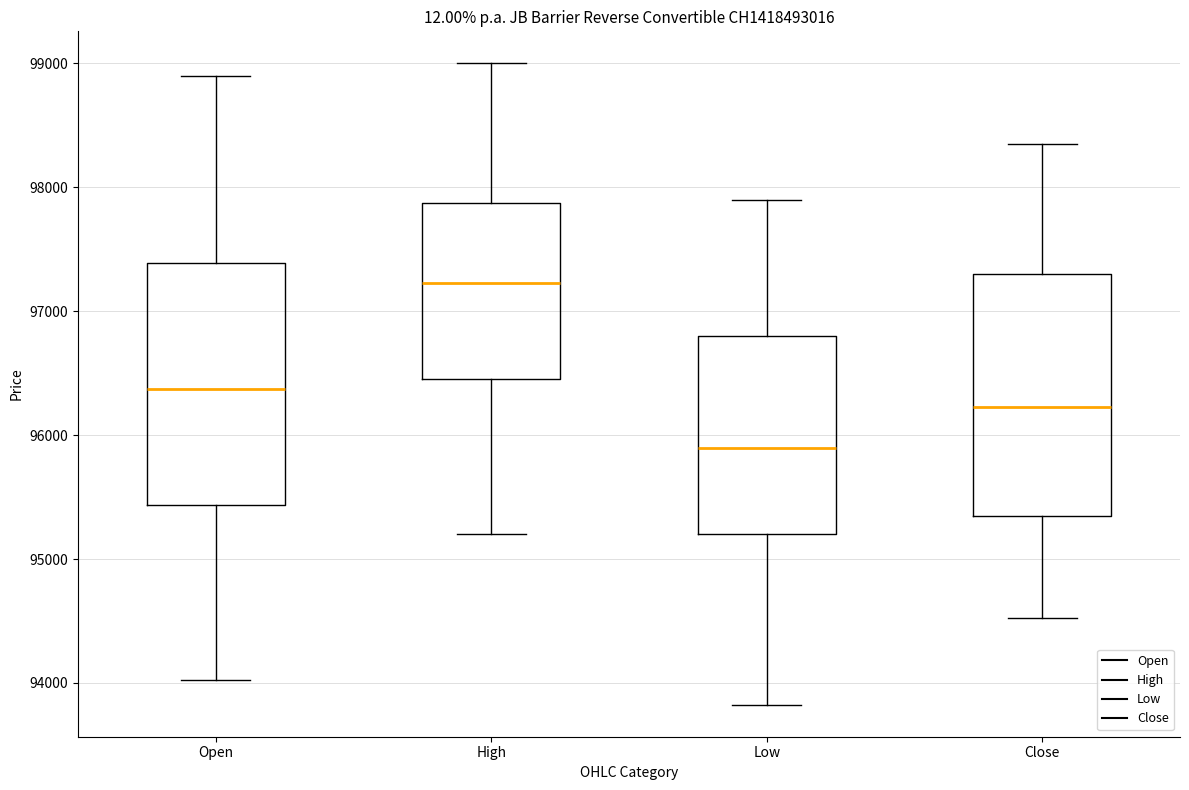

Where is the upper edge of the box for Low on the y-axis? The values are not printed on the chart, so give them approximately, as read against the axis.

96800